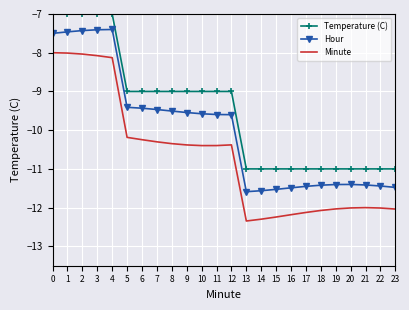

Is it true that Temperature (C) equals -7.0 at 1?

True